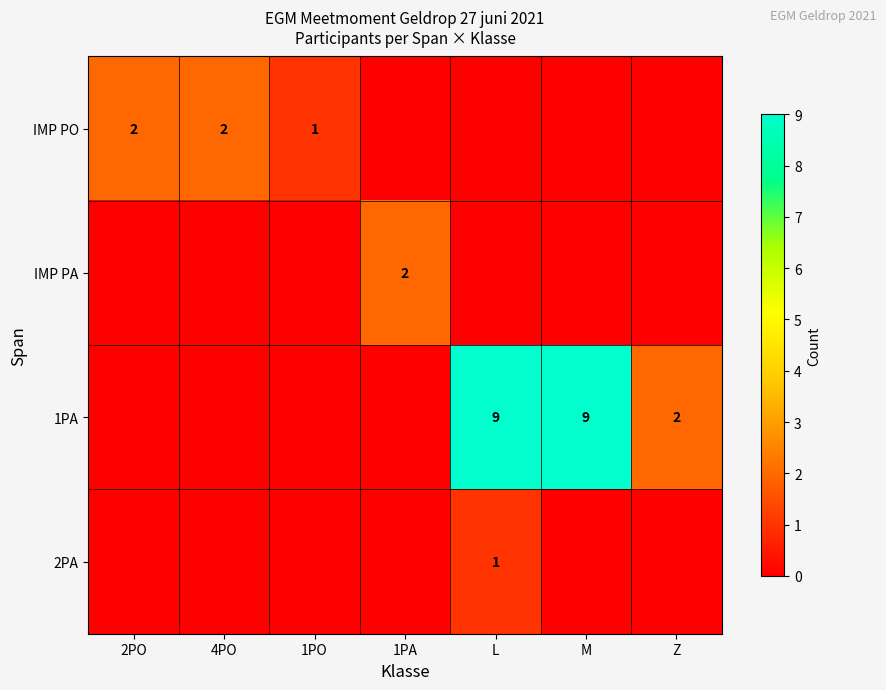

Which has a higher value, L or 2PO?

2PO